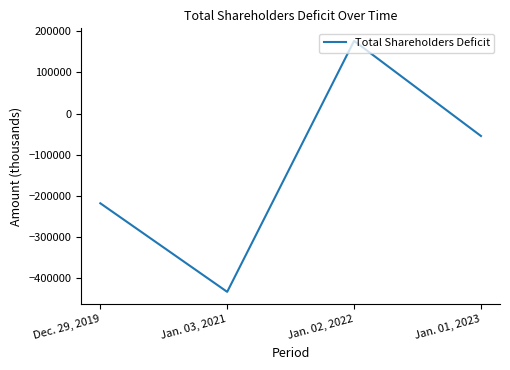

How many lines are shown in the chart?

1